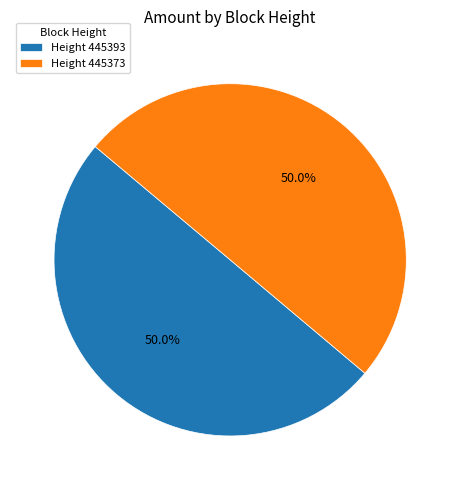

Approximately how many times larger is the value at Height 445373 compared to Height 445393?

1.0